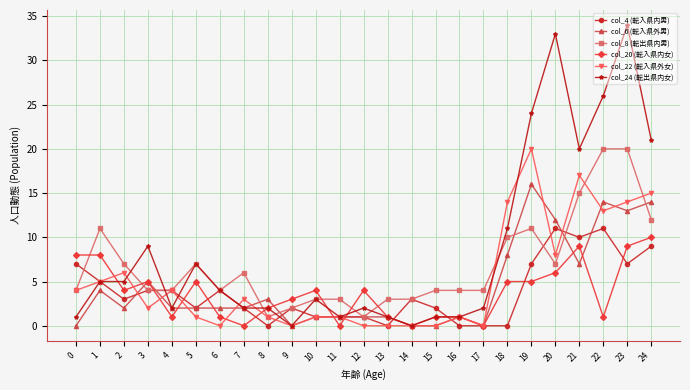

How many categories are shown in the chart?

25